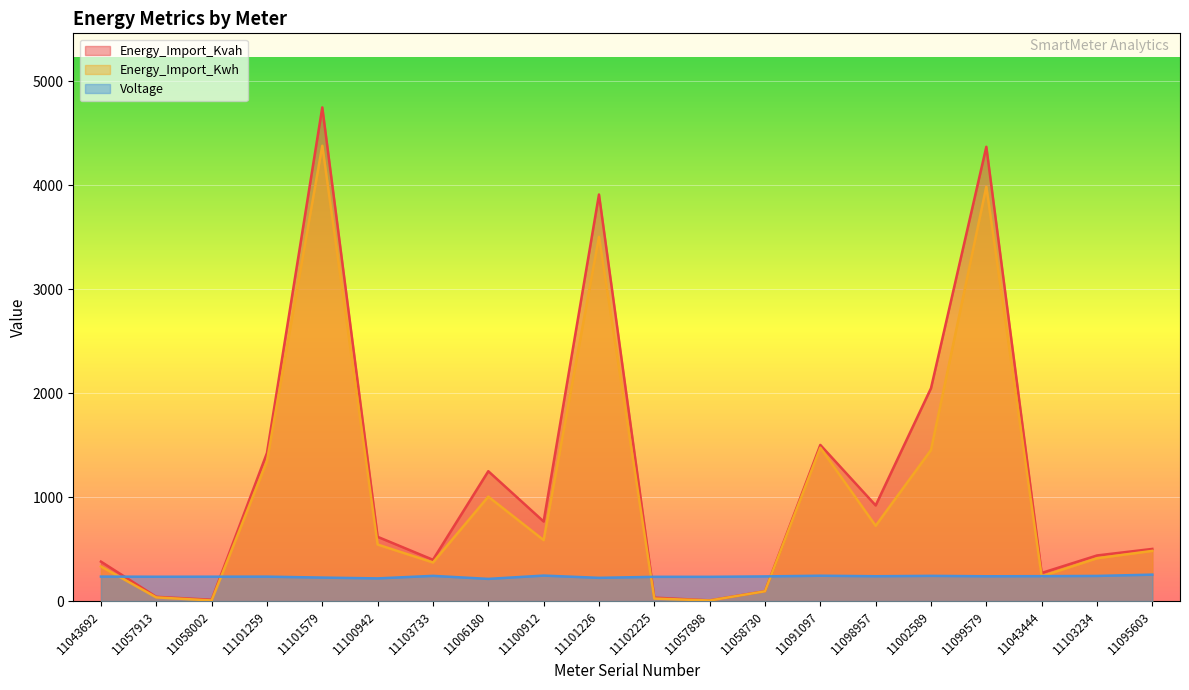

Read the Energy_Import_Kwh value at 11095603.

482.6